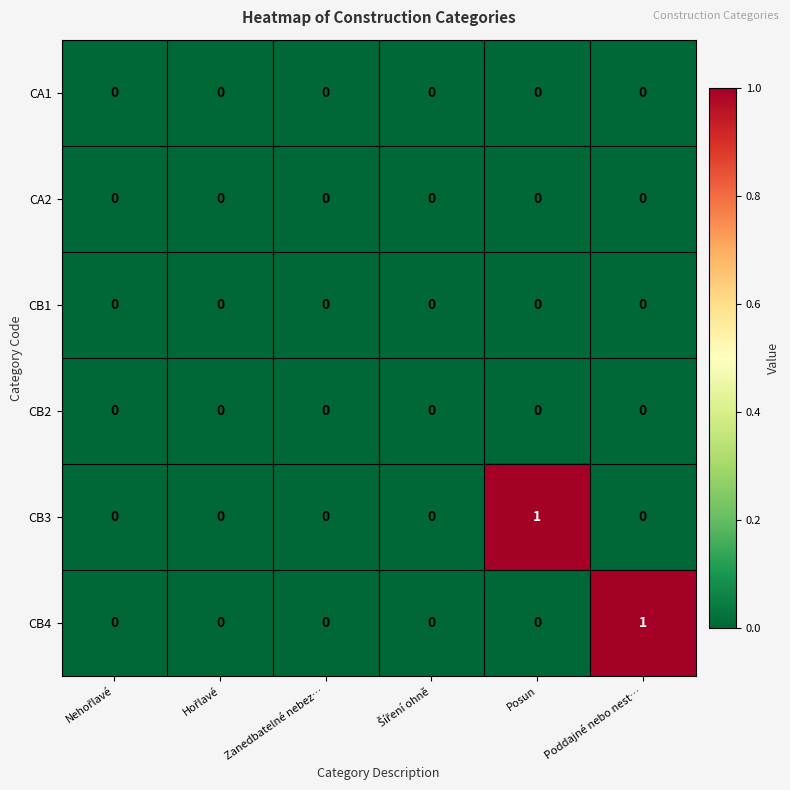

The value of CA1 at Zanedbatelné nebez… is 0. True or false?

True